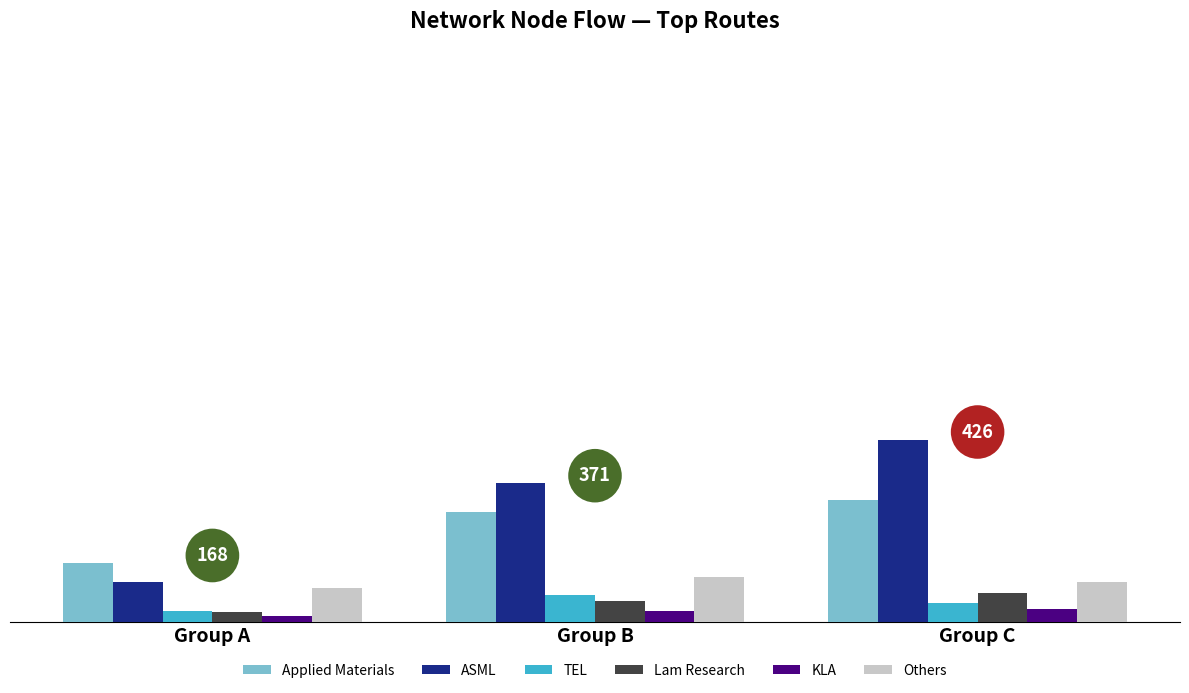

At which label is Applied Materials closest to 95?

Group B